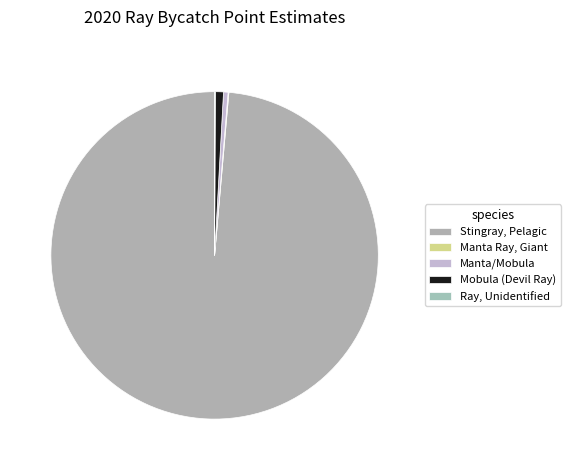

To the nearest percent, what portion does Mobula (Devil Ray) represent?

1%